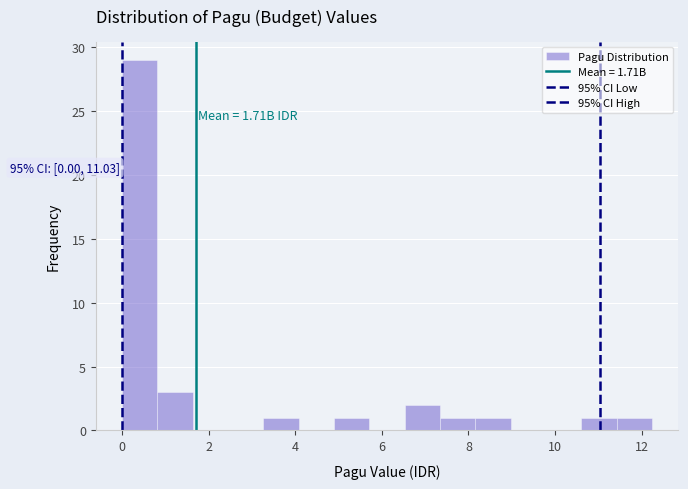

Which range on the x-axis has the tallest bar?

0.0 to 0.8